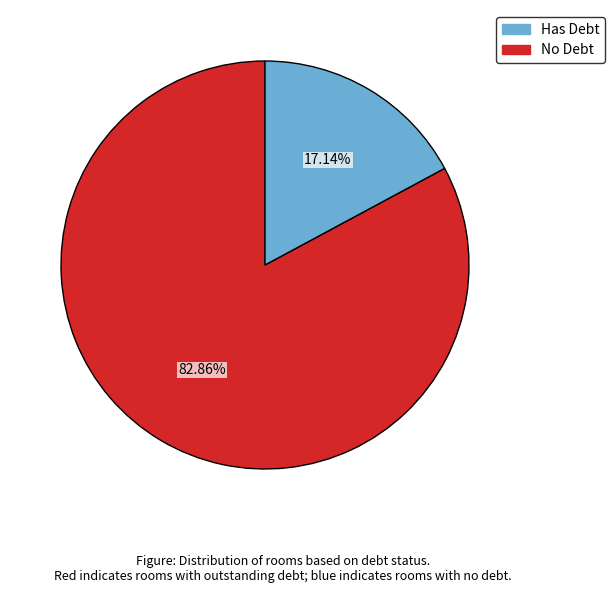

Is there a majority slice in this chart?

Yes